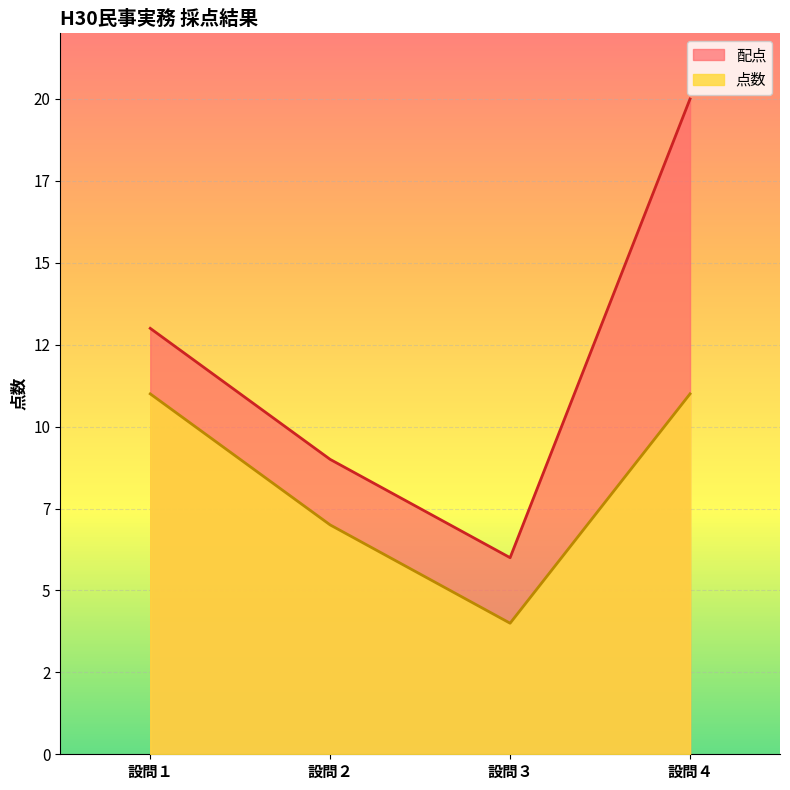

True or false: 配点 and 点数 intersect in this chart.

False